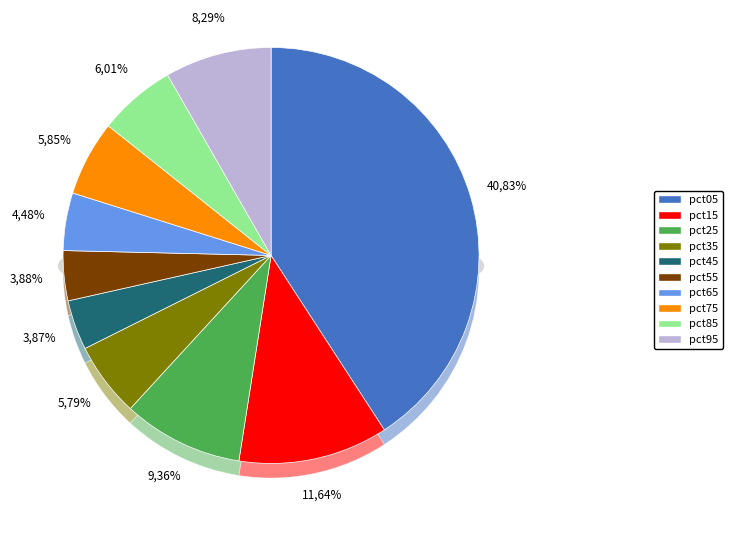

Which slice is the largest?

pct05